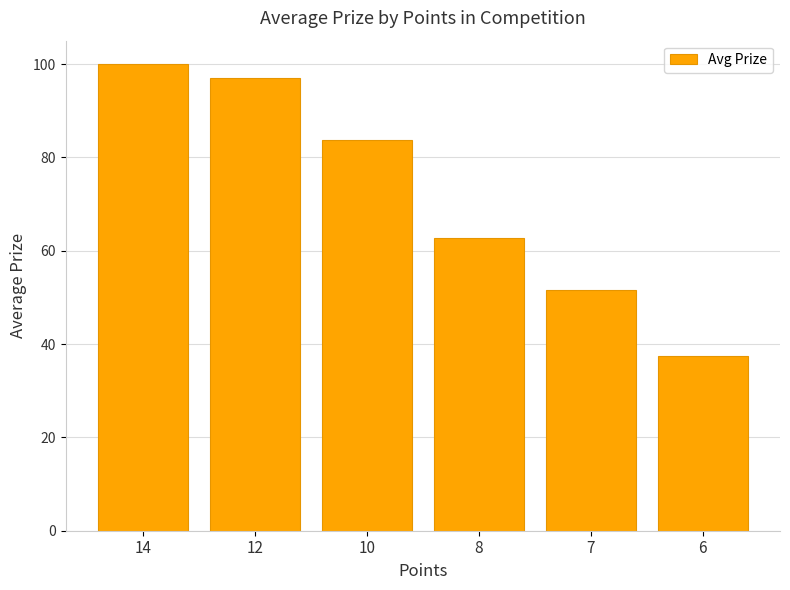

At which category does the chart reach its minimum across all series?

6